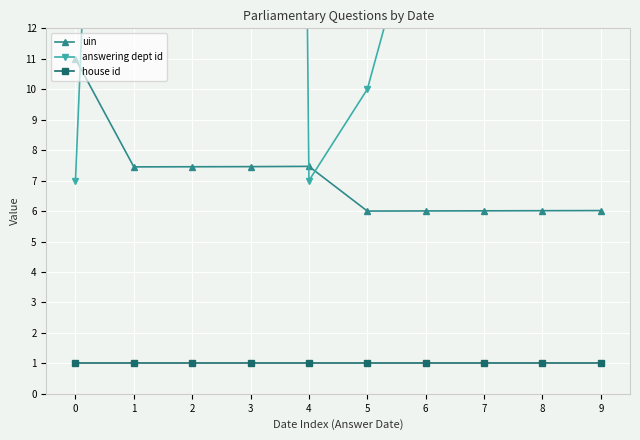

In answering dept id, how many points are lower than both neighbors (excluding endpoints)?

3